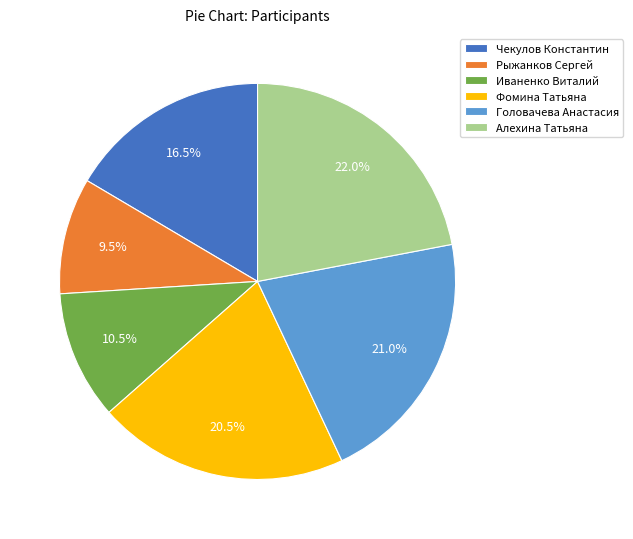

Rank the categories by value from lowest to highest.

Рыжанков Сергей, Иваненко Виталий, Чекулов Константин, Фомина Татьяна, Головачева Анастасия, Алехина Татьяна